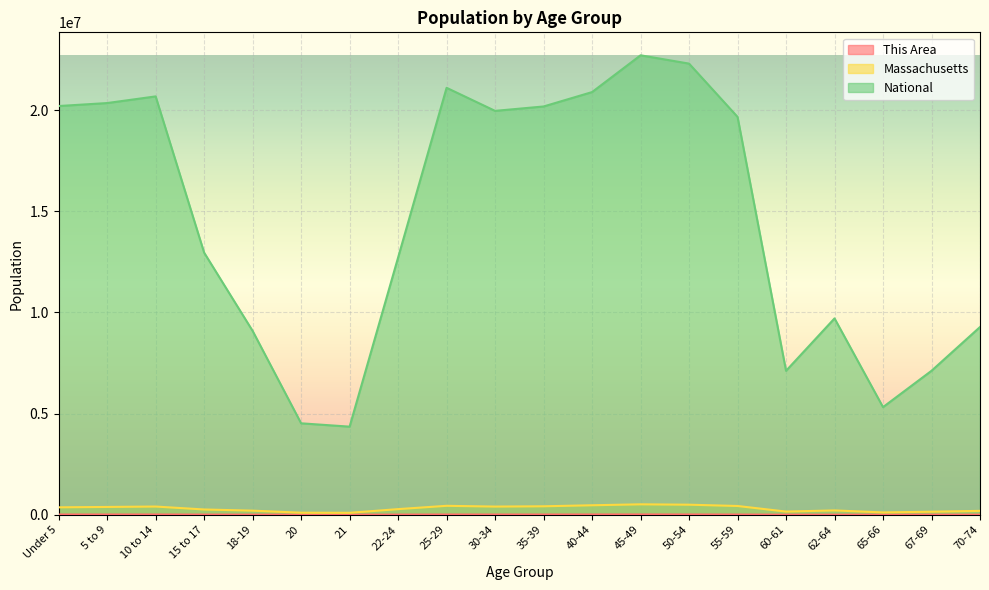

Which label corresponds to the smallest value in the chart?

65-66